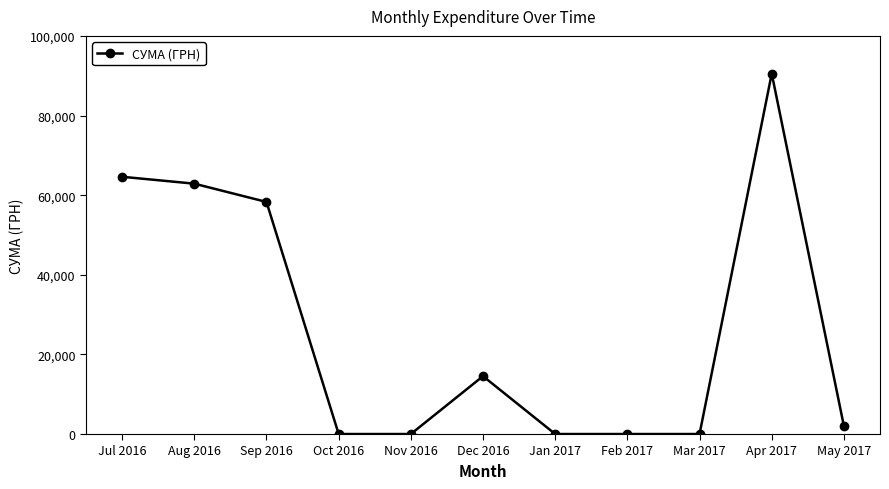

What is the sum of all values?

292847.5